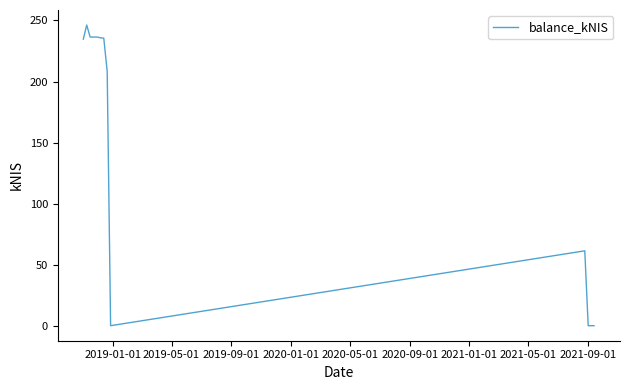

How many interior local valleys (lower than both neighbors) does the data have?

1